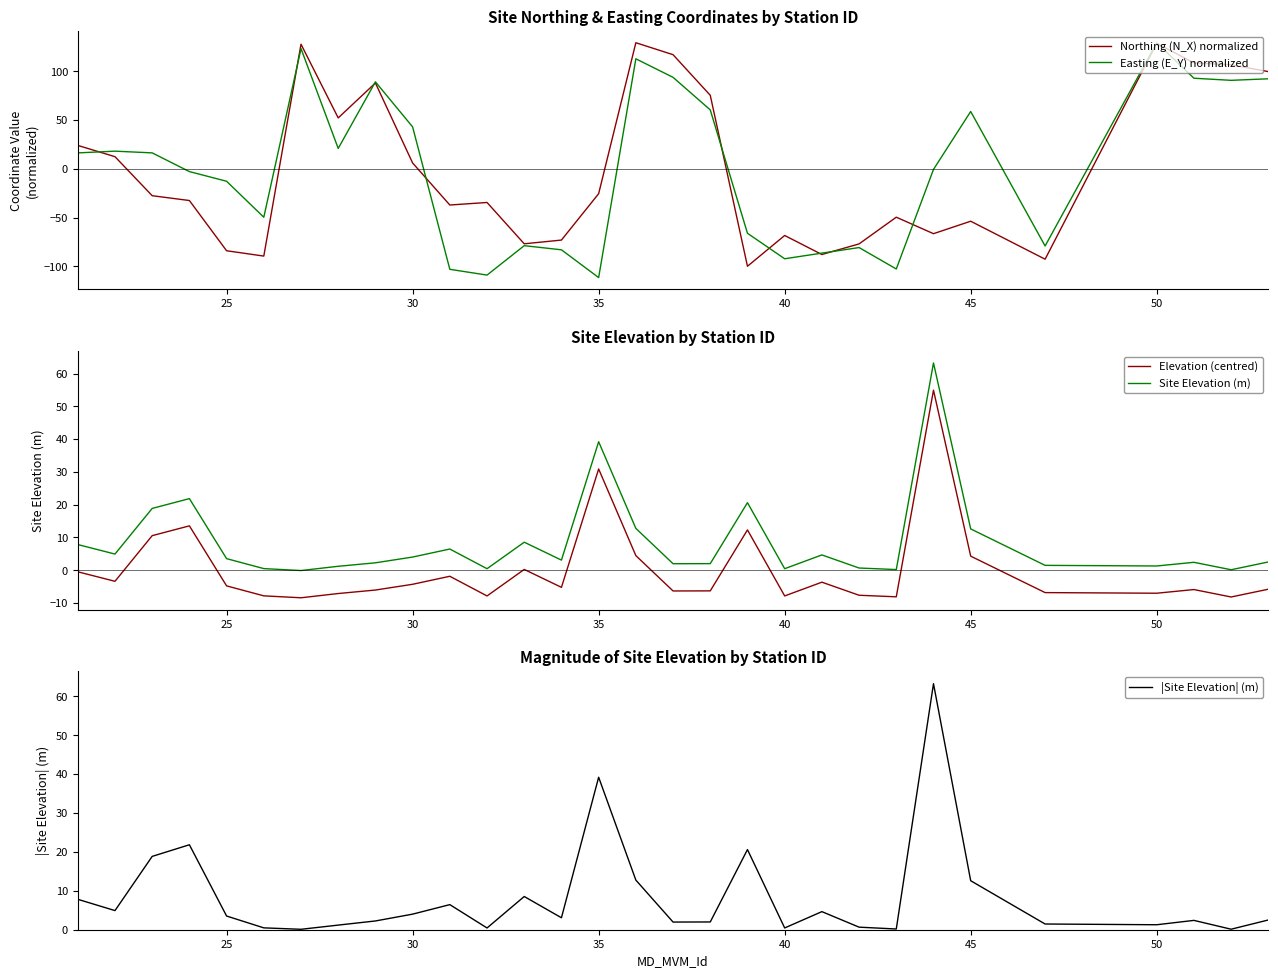

What is the lowest value of the Easting (E_Y) normalized series?

-111.7